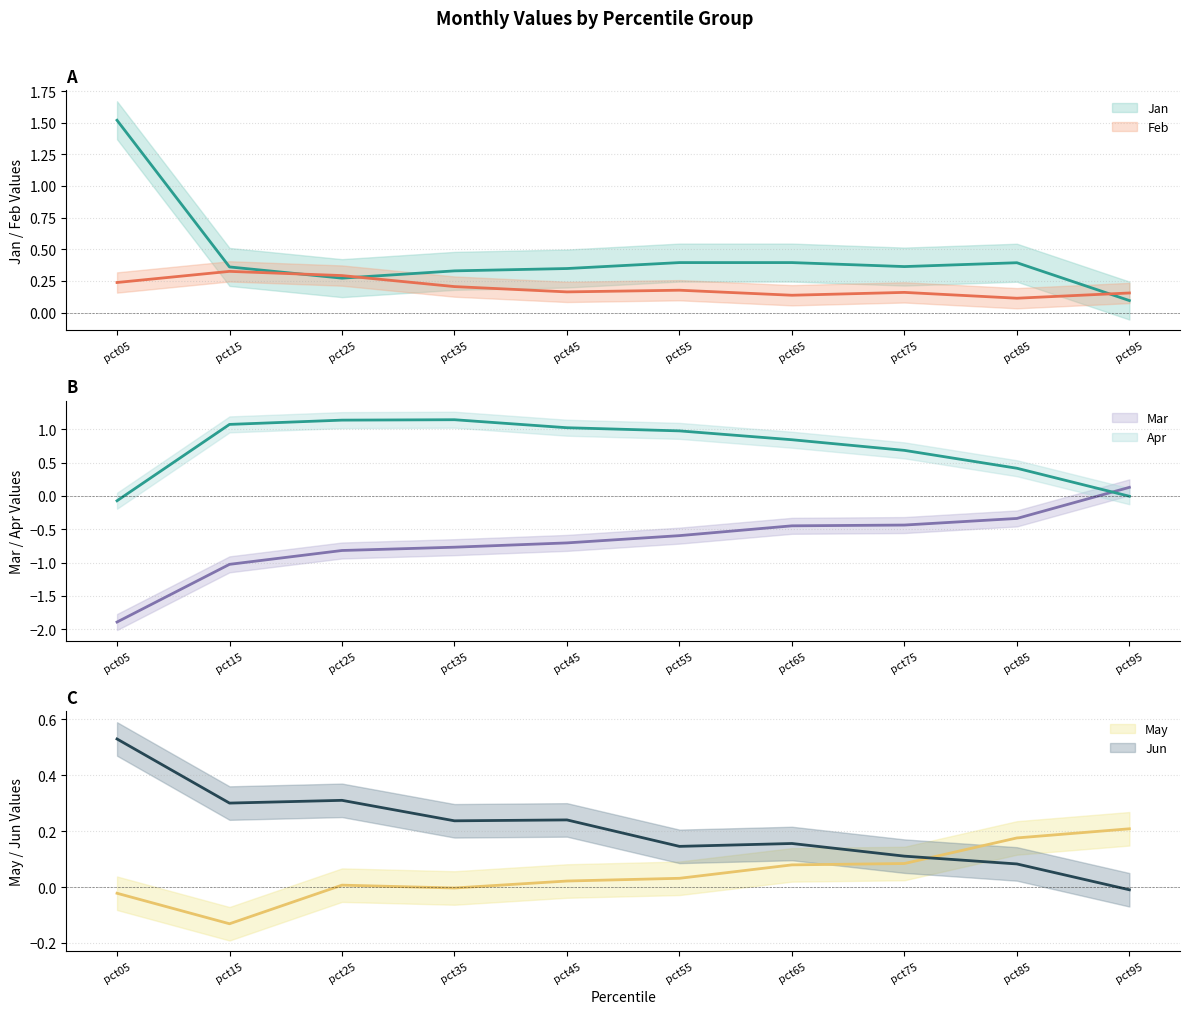

What is the total value across all series at pct65?

1.2